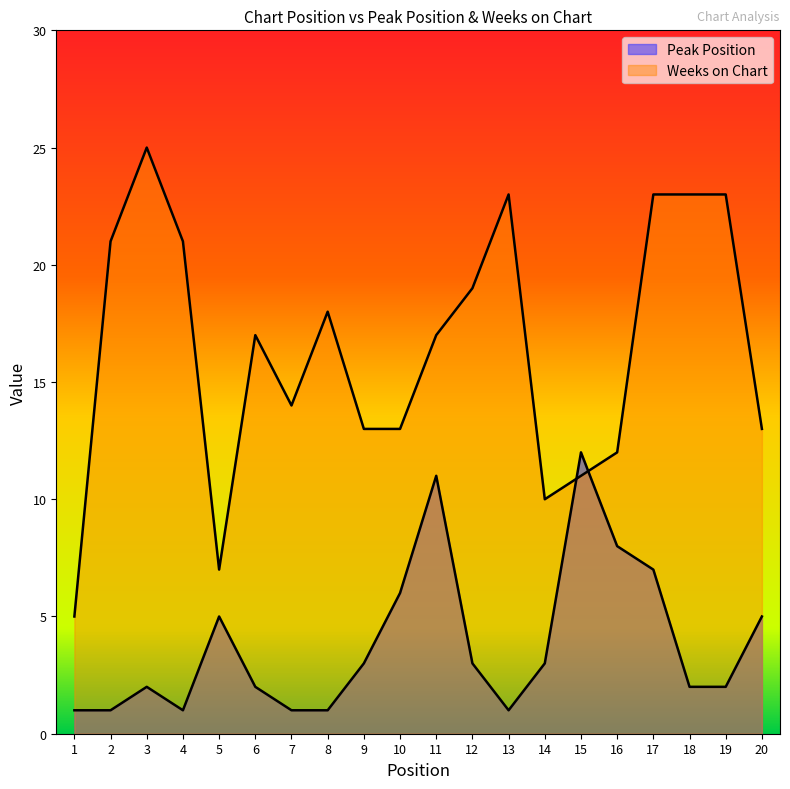

At which label does Peak Position first exceed 3?

5